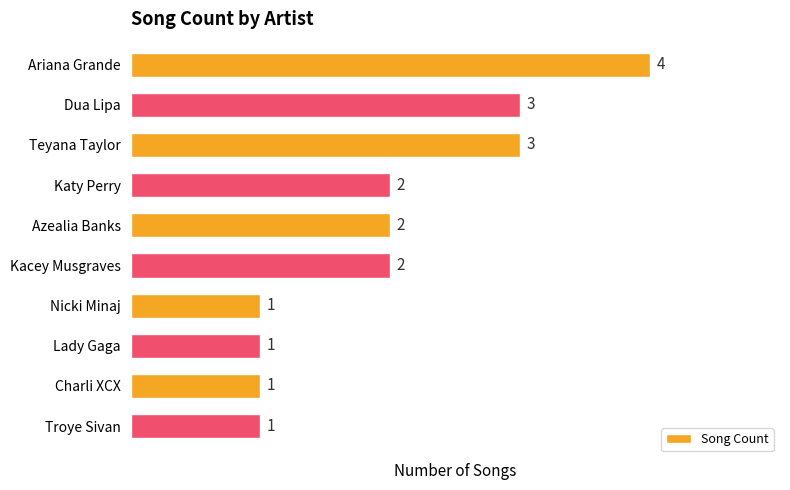

What is the change in value from Ariana Grande to Lady Gaga?

-3